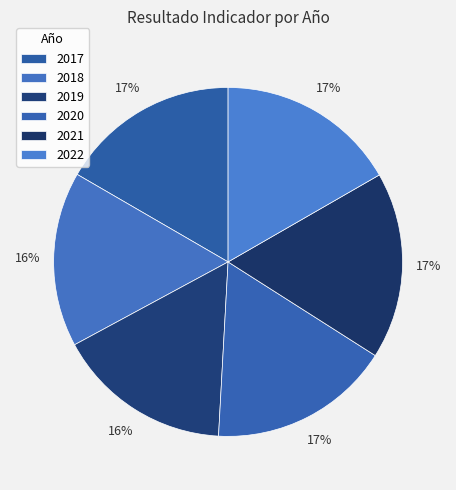

How many slices are in this pie chart?

6